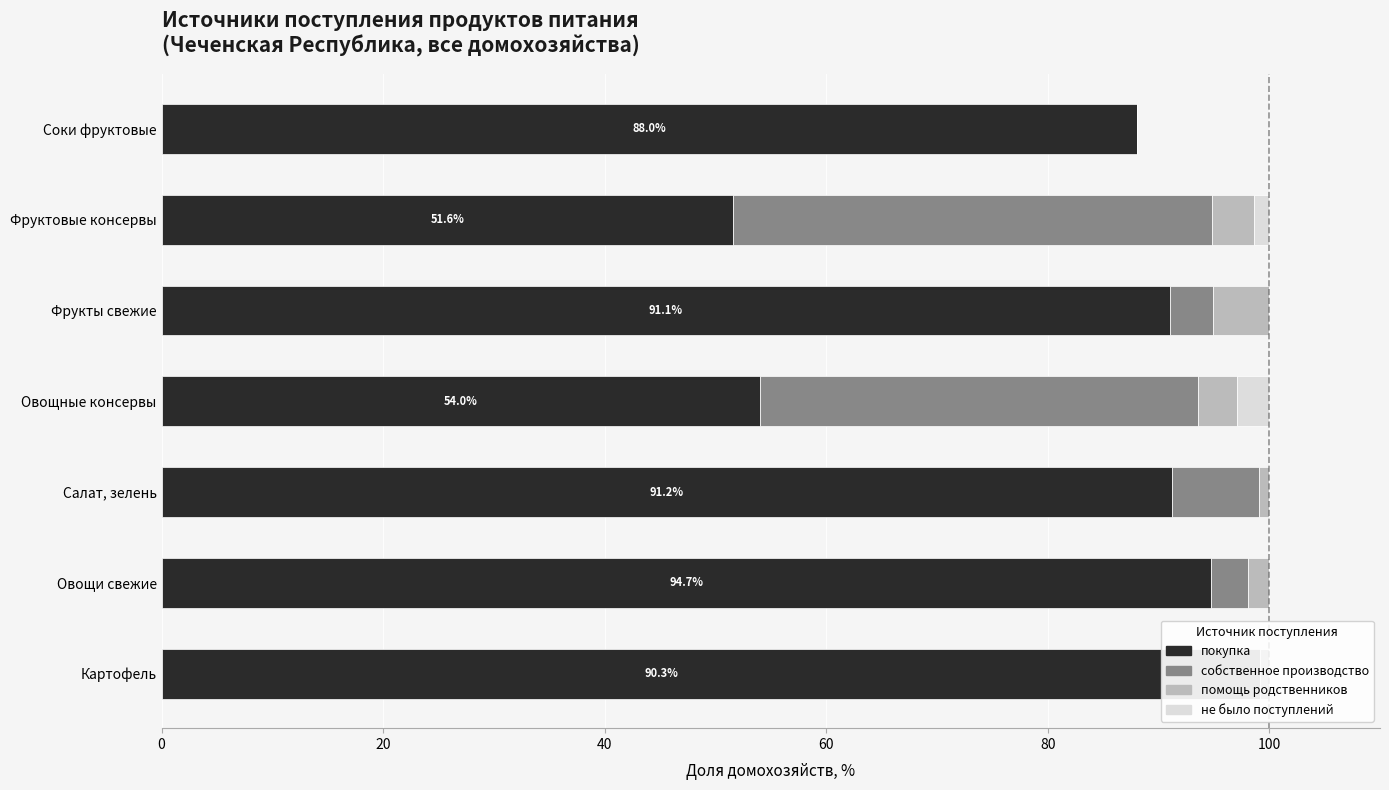

At which label is покупка closest to 73?

Соки фруктовые